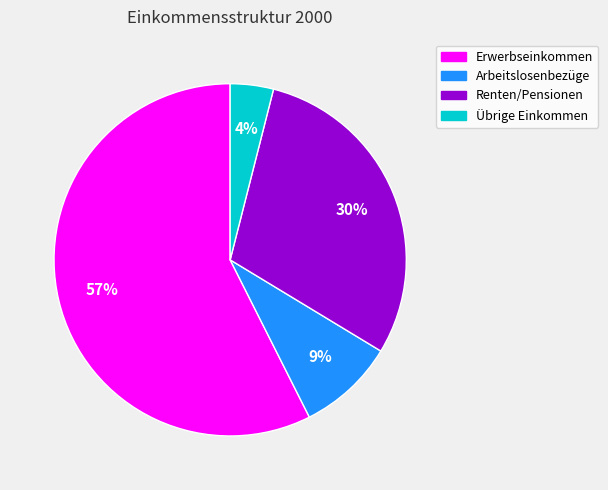

Rank the categories by value from lowest to highest.

Übrige Einkommen, Arbeitslosenbezüge, Renten/Pensionen, Erwerbseinkommen